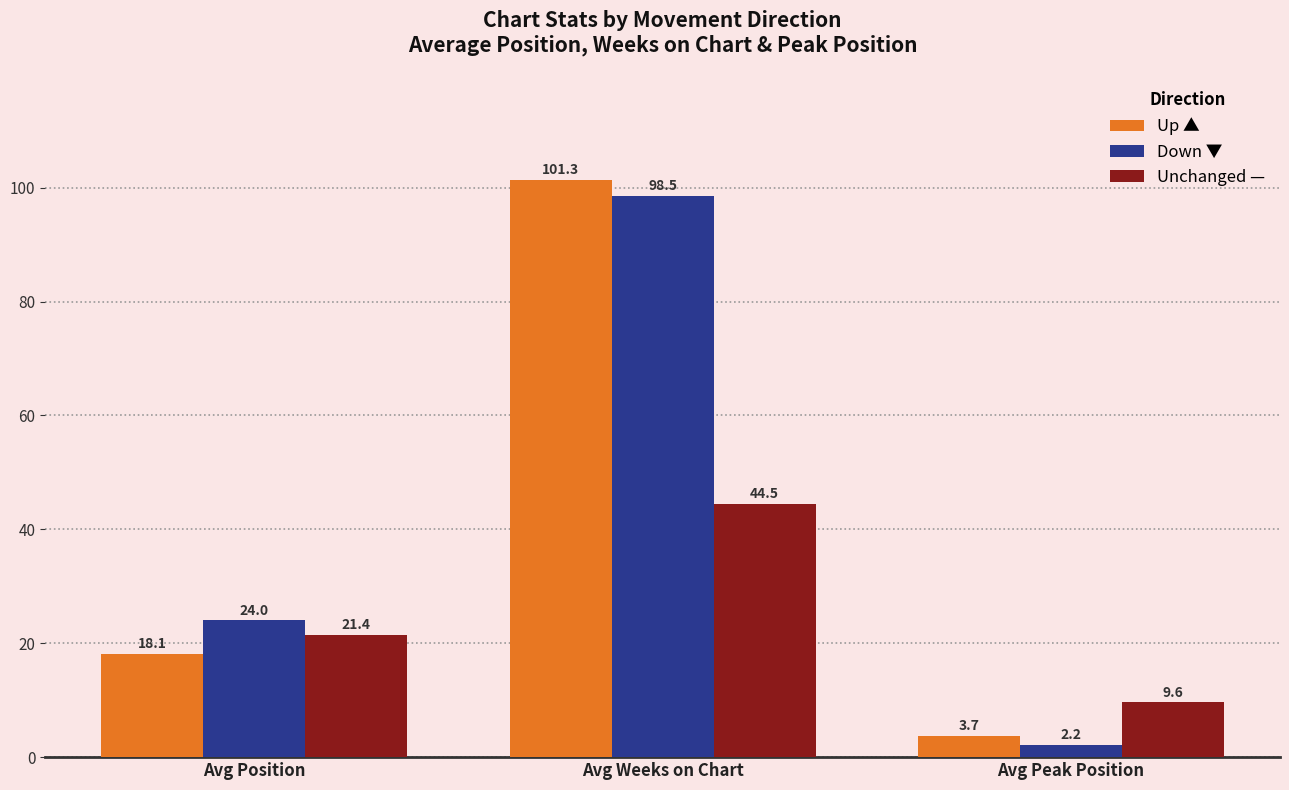

What is the maximum value shown in the chart?

101.3